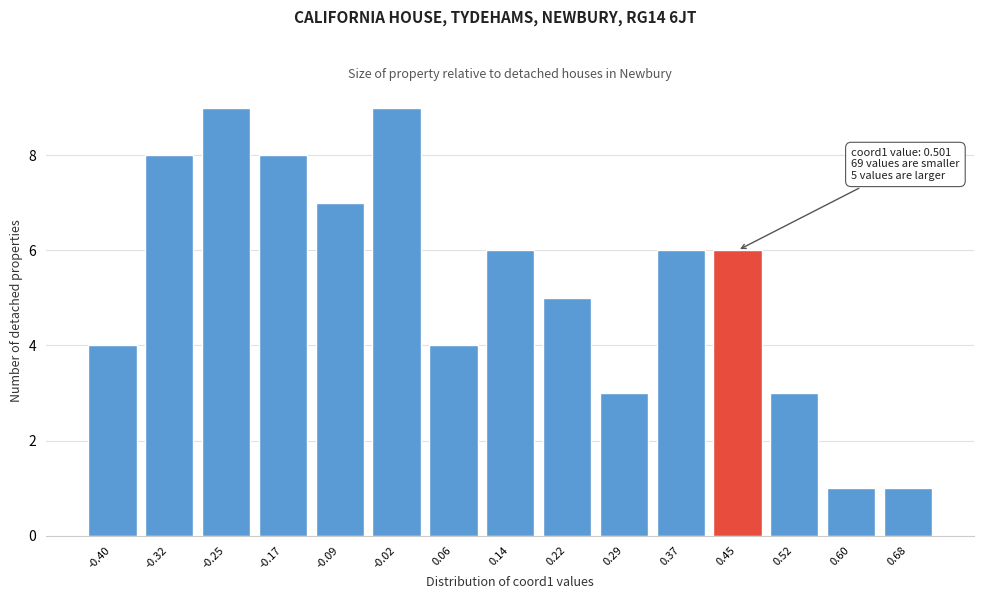

Reading right to left, what are all the values shown in this chart?

0.68=1	0.60=1	0.52=3	0.45=6	0.37=6	0.29=3	0.22=5	0.14=6	0.06=4	-0.02=9	-0.09=7	-0.17=8	-0.25=9	-0.32=8	-0.40=4